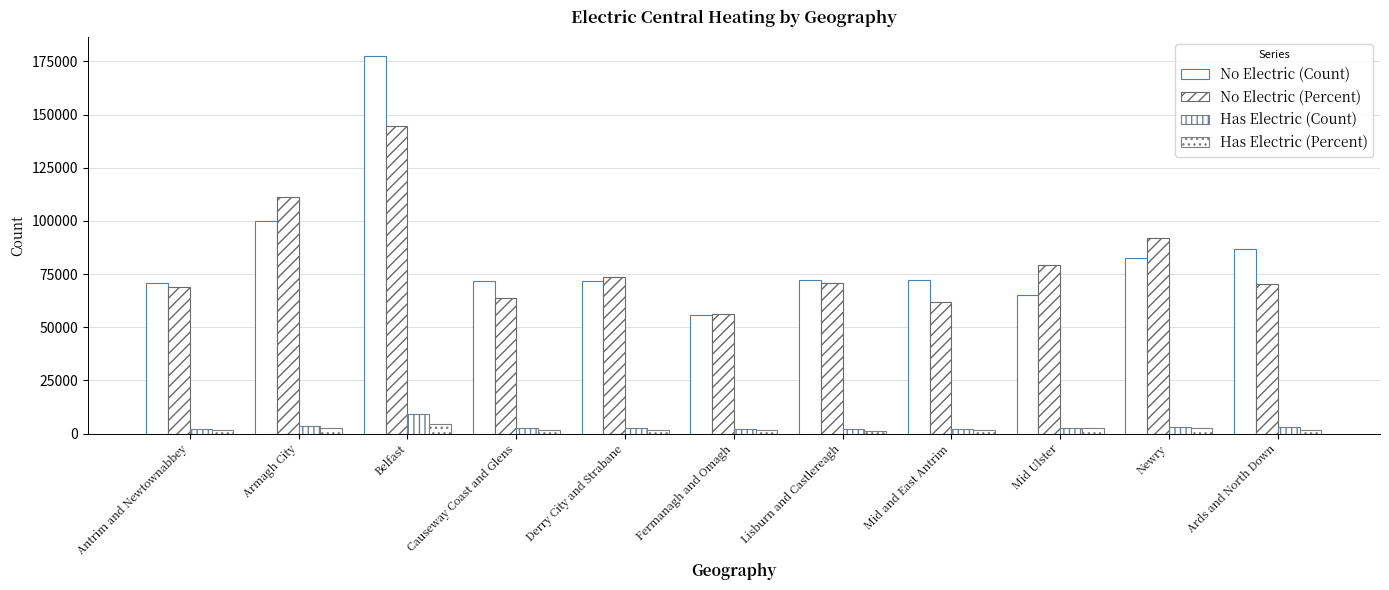

How many data points in Has Electric (Percent) are less than 1579?

5